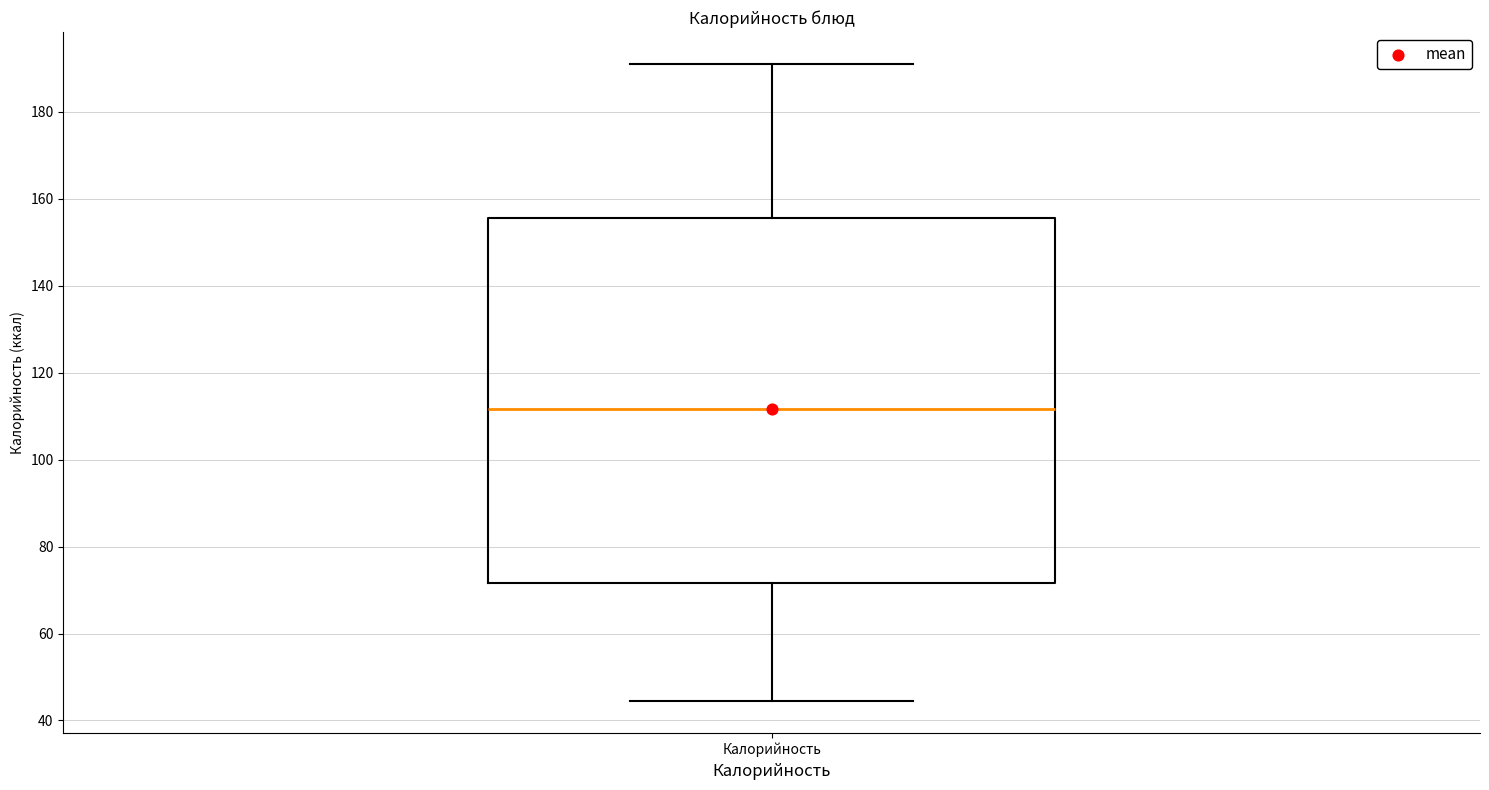

Where does the lower whisker of the box for Калорийность end on the y-axis? The values are not printed on the chart, so give them approximately, as read against the axis.

44